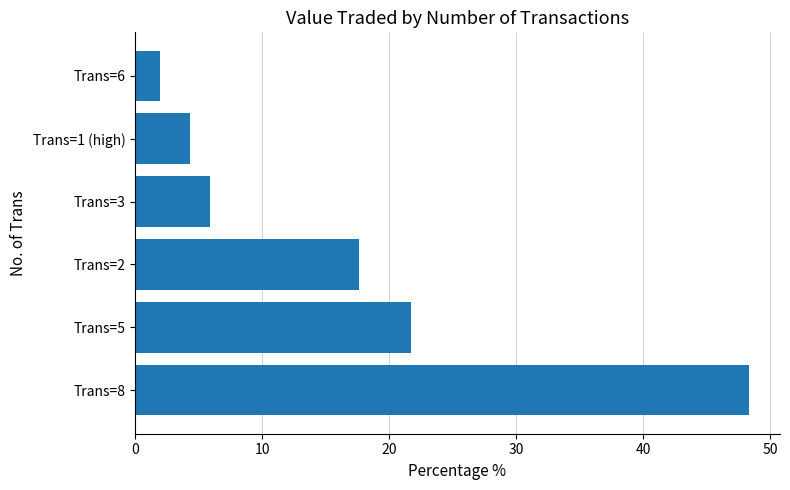

What is the difference between the second highest and second lowest values?

17.4